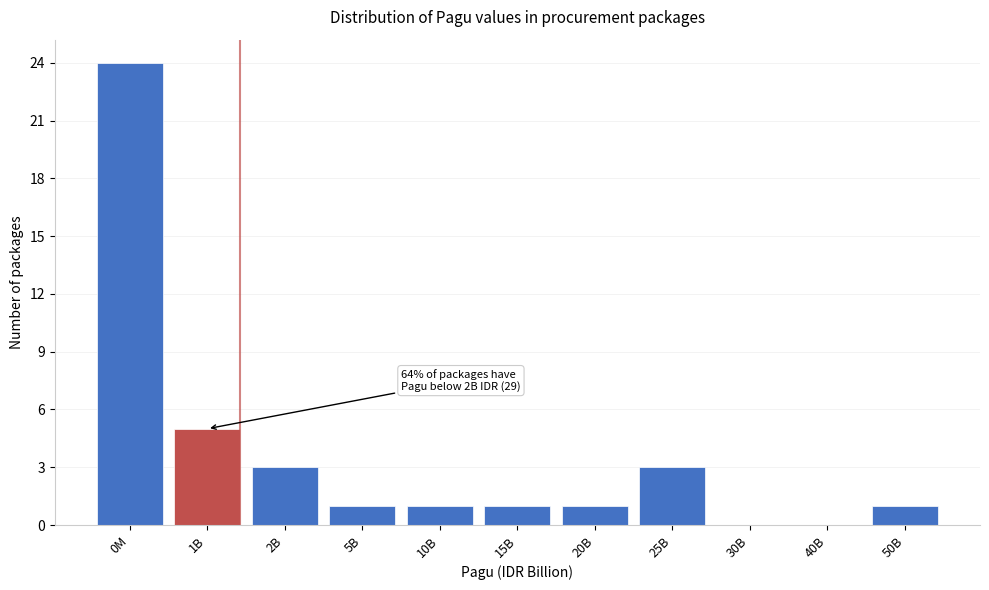

Reading left to right, transcribe all the data shown in this chart.

0M=24	1B=5	2B=3	5B=1	10B=1	15B=1	20B=1	25B=3	30B=0	40B=0	50B=1